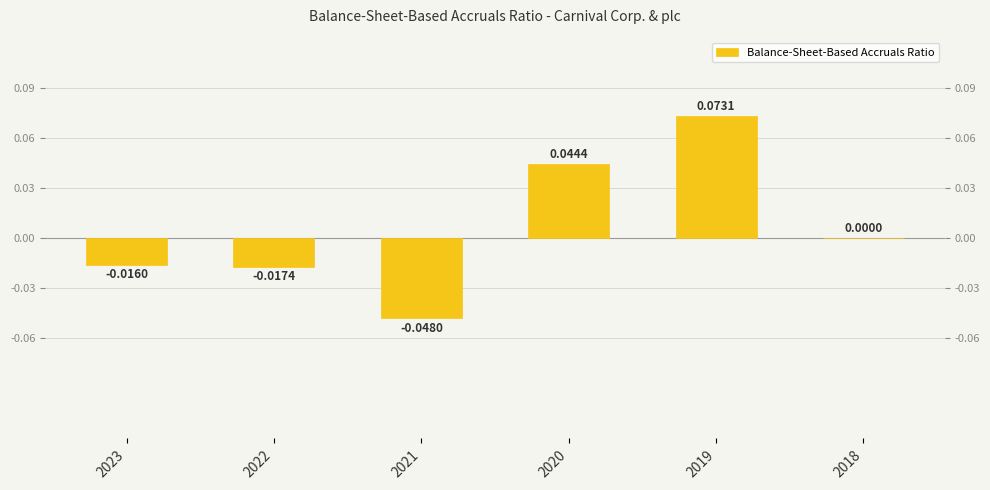

Count the number of data series in this chart.

1